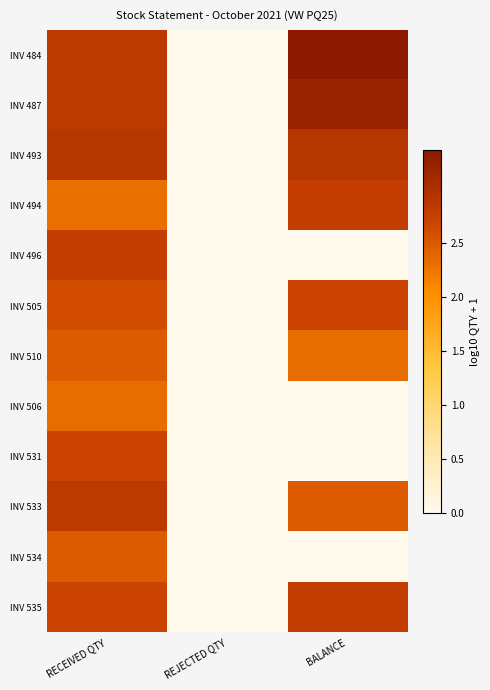

Reading left to right, list all the values displayed in this chart.

INV 484: RECEIVED QTY=2.8	REJECTED QTY=0.0	BALANCE=3.4
INV 487: RECEIVED QTY=2.8	REJECTED QTY=0.0	BALANCE=3.2
INV 493: RECEIVED QTY=2.9	REJECTED QTY=0.0	BALANCE=2.9
INV 494: RECEIVED QTY=2.3	REJECTED QTY=0.0	BALANCE=2.8
INV 496: RECEIVED QTY=2.8	REJECTED QTY=0.0	BALANCE=0.0
INV 505: RECEIVED QTY=2.6	REJECTED QTY=0.0	BALANCE=2.7
INV 510: RECEIVED QTY=2.5	REJECTED QTY=0.0	BALANCE=2.3
INV 506: RECEIVED QTY=2.3	REJECTED QTY=0.0	BALANCE=0.0
INV 531: RECEIVED QTY=2.7	REJECTED QTY=0.0	BALANCE=0.0
INV 533: RECEIVED QTY=2.8	REJECTED QTY=0.0	BALANCE=2.5
INV 534: RECEIVED QTY=2.5	REJECTED QTY=0.0	BALANCE=0.0
INV 535: RECEIVED QTY=2.7	REJECTED QTY=0.0	BALANCE=2.8